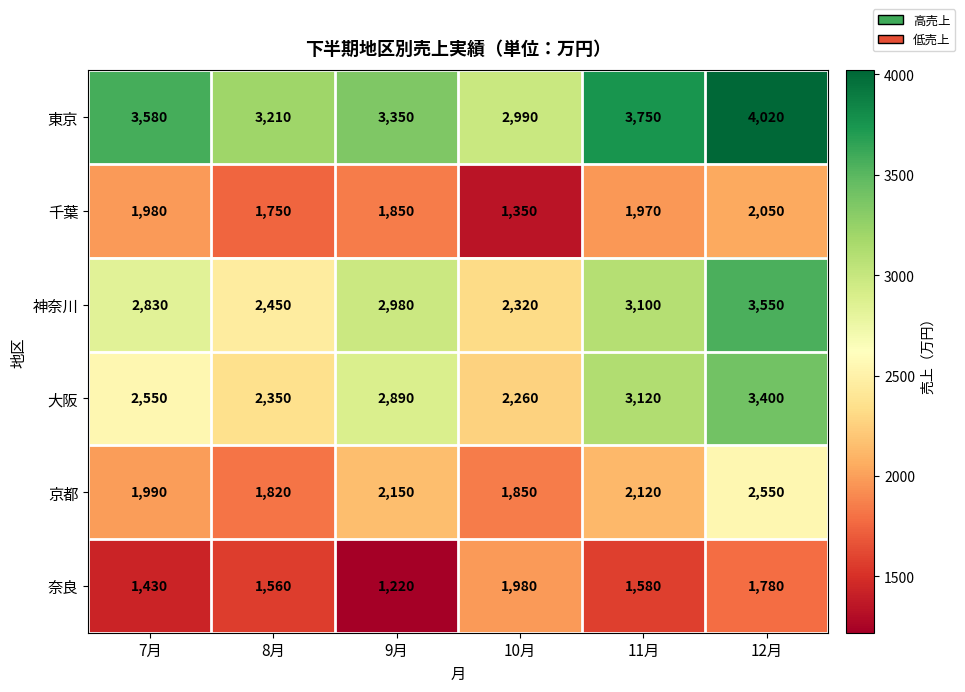

What is the total value across all series at 9月?

14440